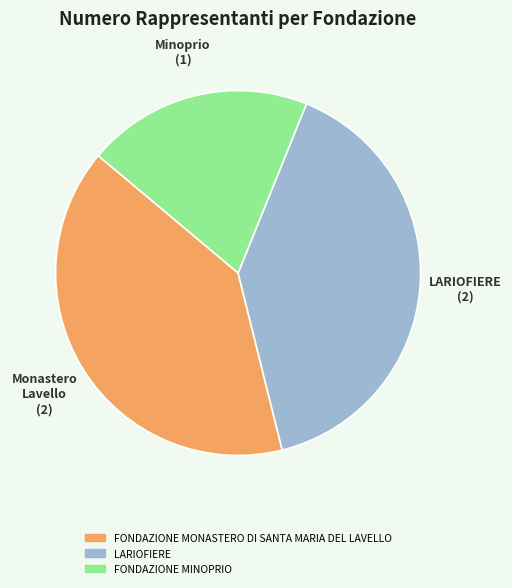

What is the smallest slice in the pie chart?

FONDAZIONE MINOPRIO